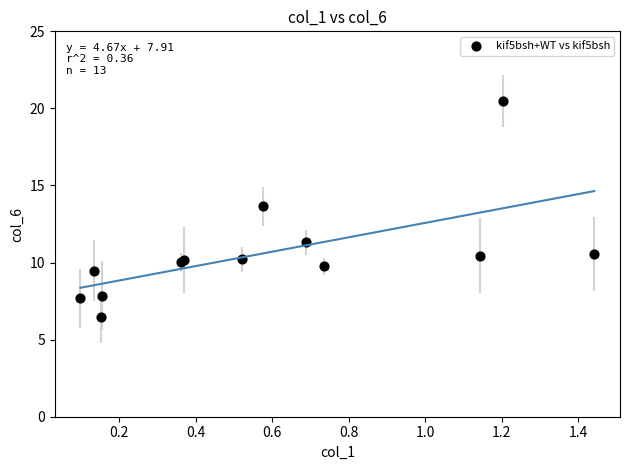

What Y value in the scatter plot is closest to 13?

13.6